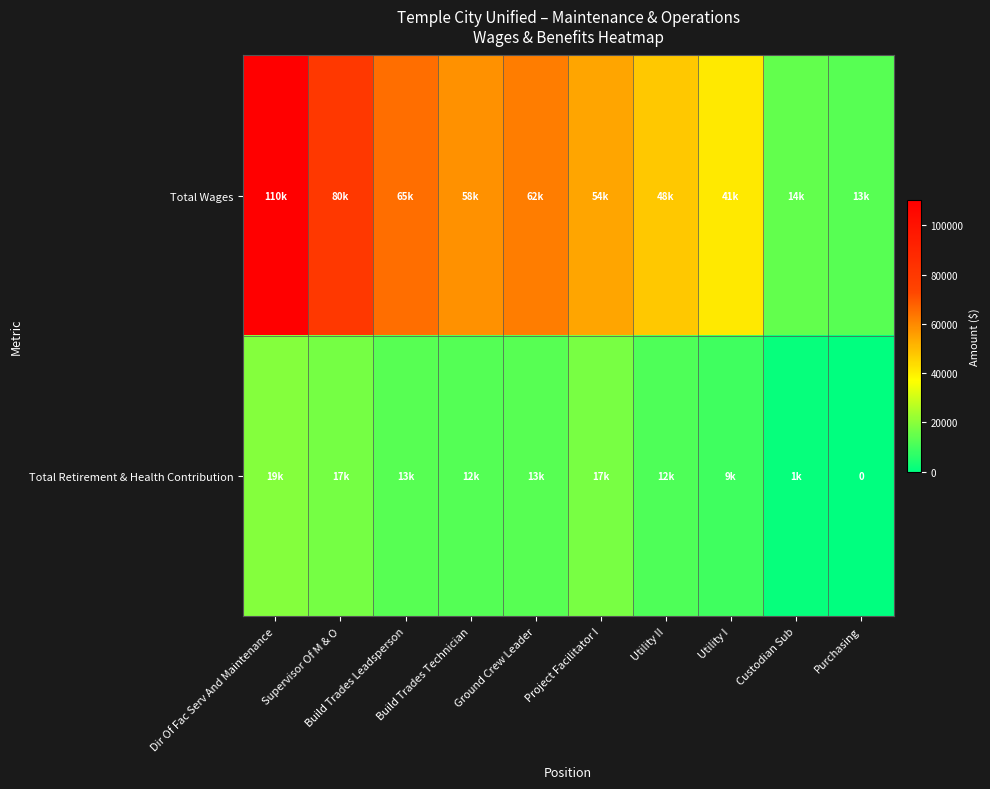

What is the approximate value of Total Wages at Custodian Sub, to the nearest 10?

14190